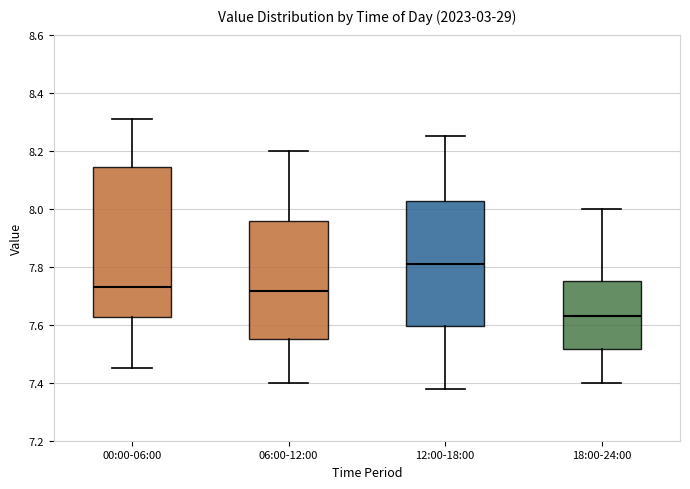

Which box has the highest median line?

12:00-18:00